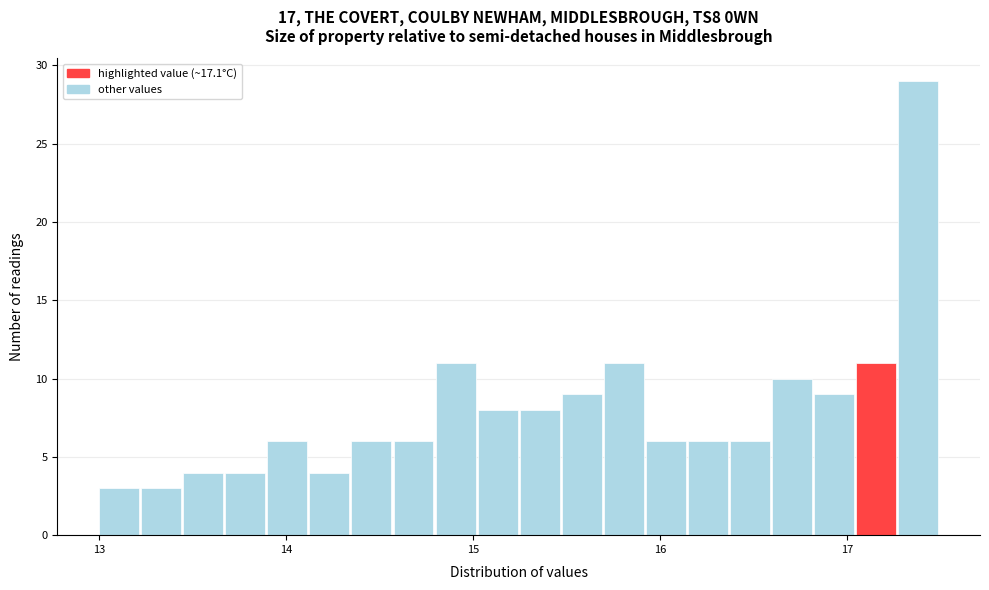

Read against the x-axis, roughly where is the centre of the tallest bar?

17.4